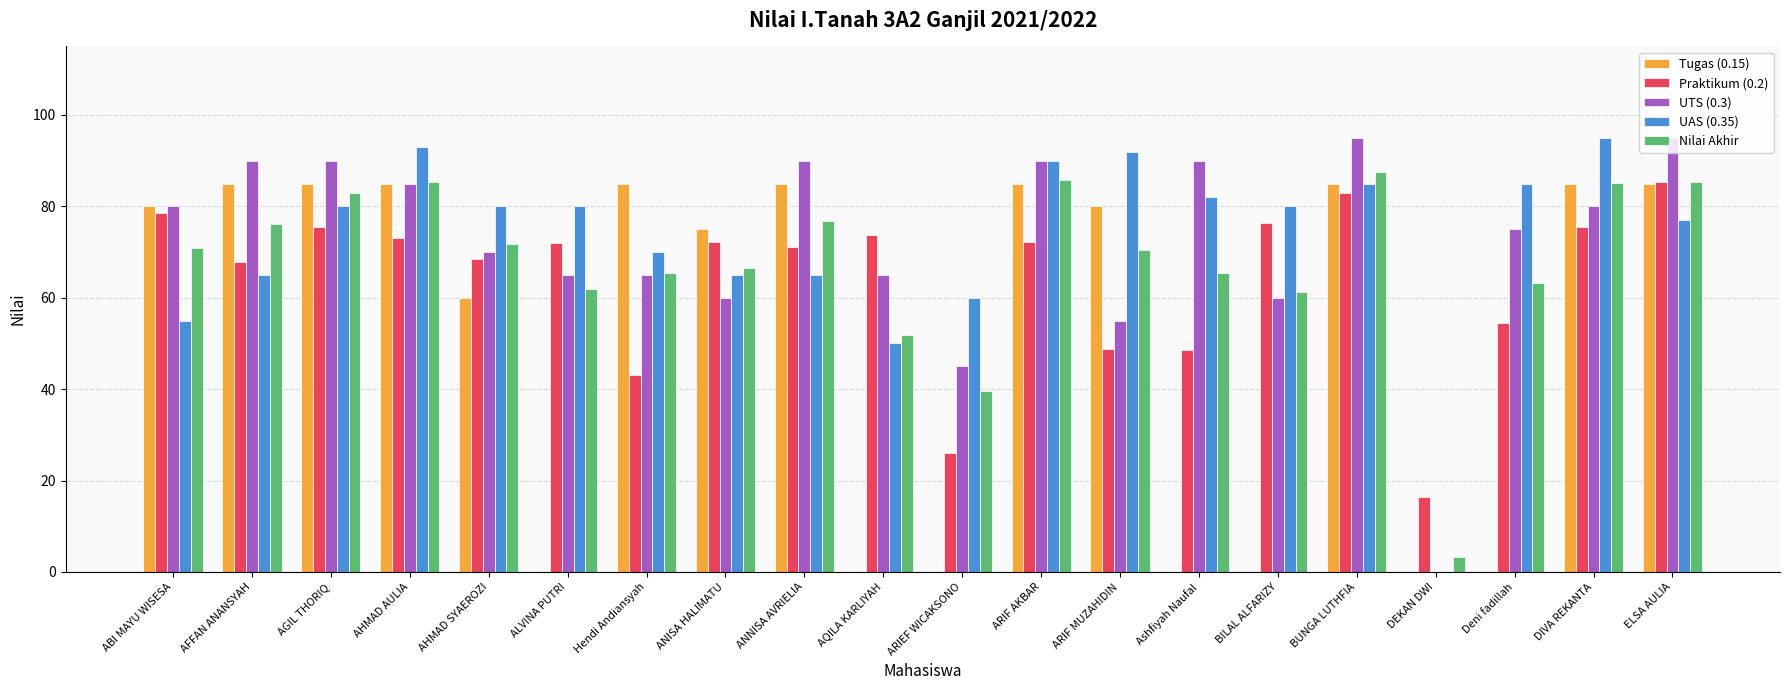

Is the value of Tugas (0.15) at BILAL ALFARIZY greater than the value of UAS (0.35) at ALVINA PUTRI?

No